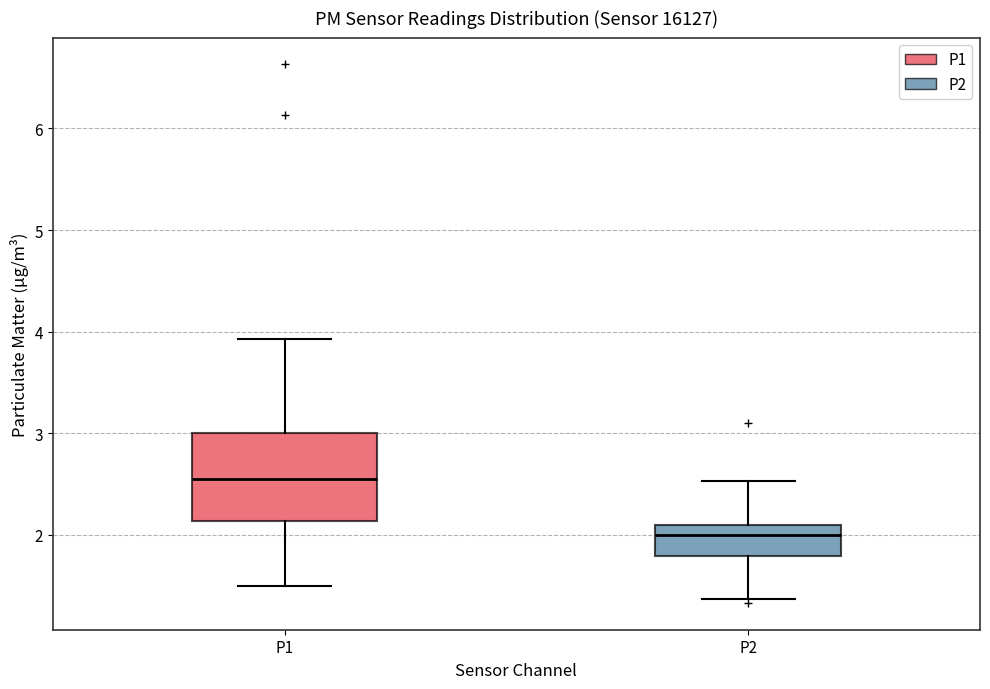

Reading left to right, transcribe this box plot: for each box, give where its median line is, the range the box spans, and where its two whiskers end, as read against the y-axis. The values are not printed on the chart, so give them approximately, as read against the axis.

P1: median 2.6, box 2.1 to 3.0, whiskers 1.5 to 3.9
P2: median 2.0, box 1.8 to 2.1, whiskers 1.4 to 2.5